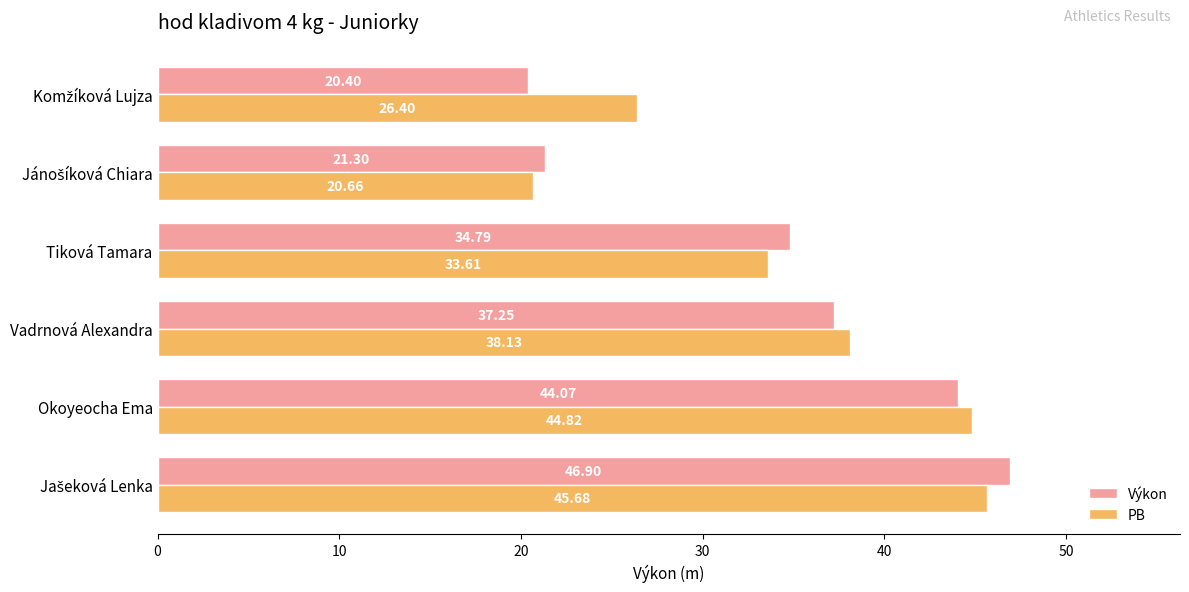

What is the difference between the maximum and minimum values in the Výkon series?

26.5